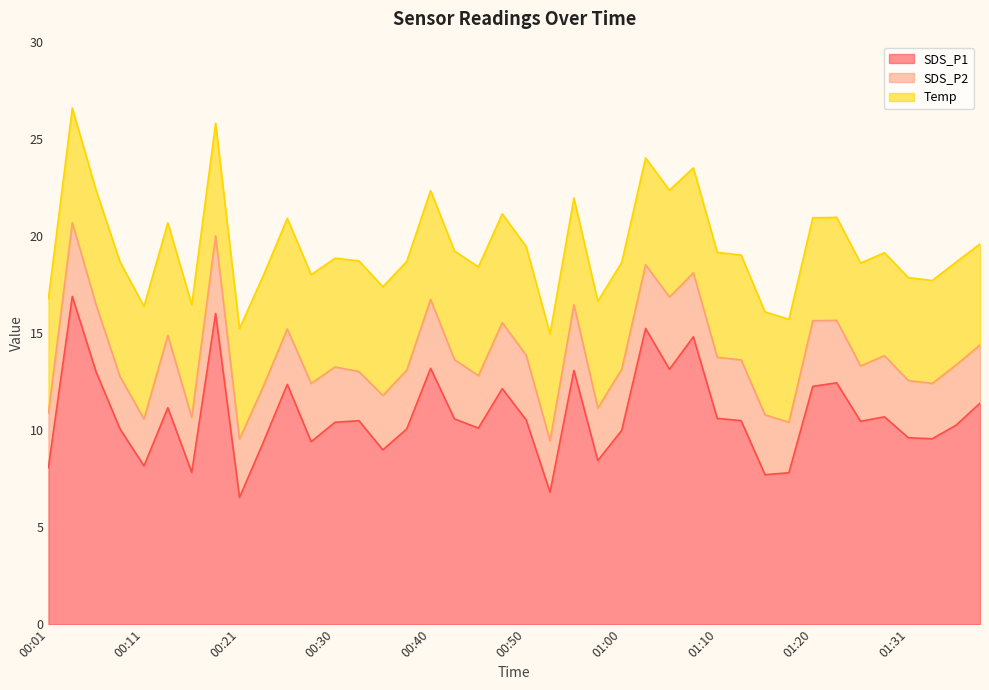

What is the spread (max minus min) of values at 00:26?

9.5